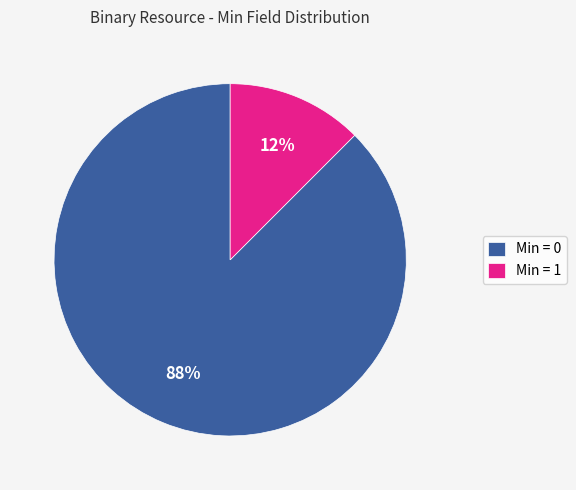

Which slice represents more than half of the pie?

Min = 0